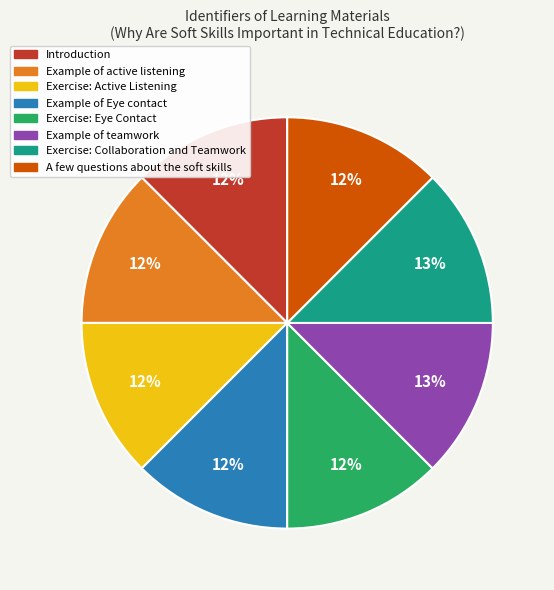

To the nearest percent, what portion does Example of teamwork represent?

13%